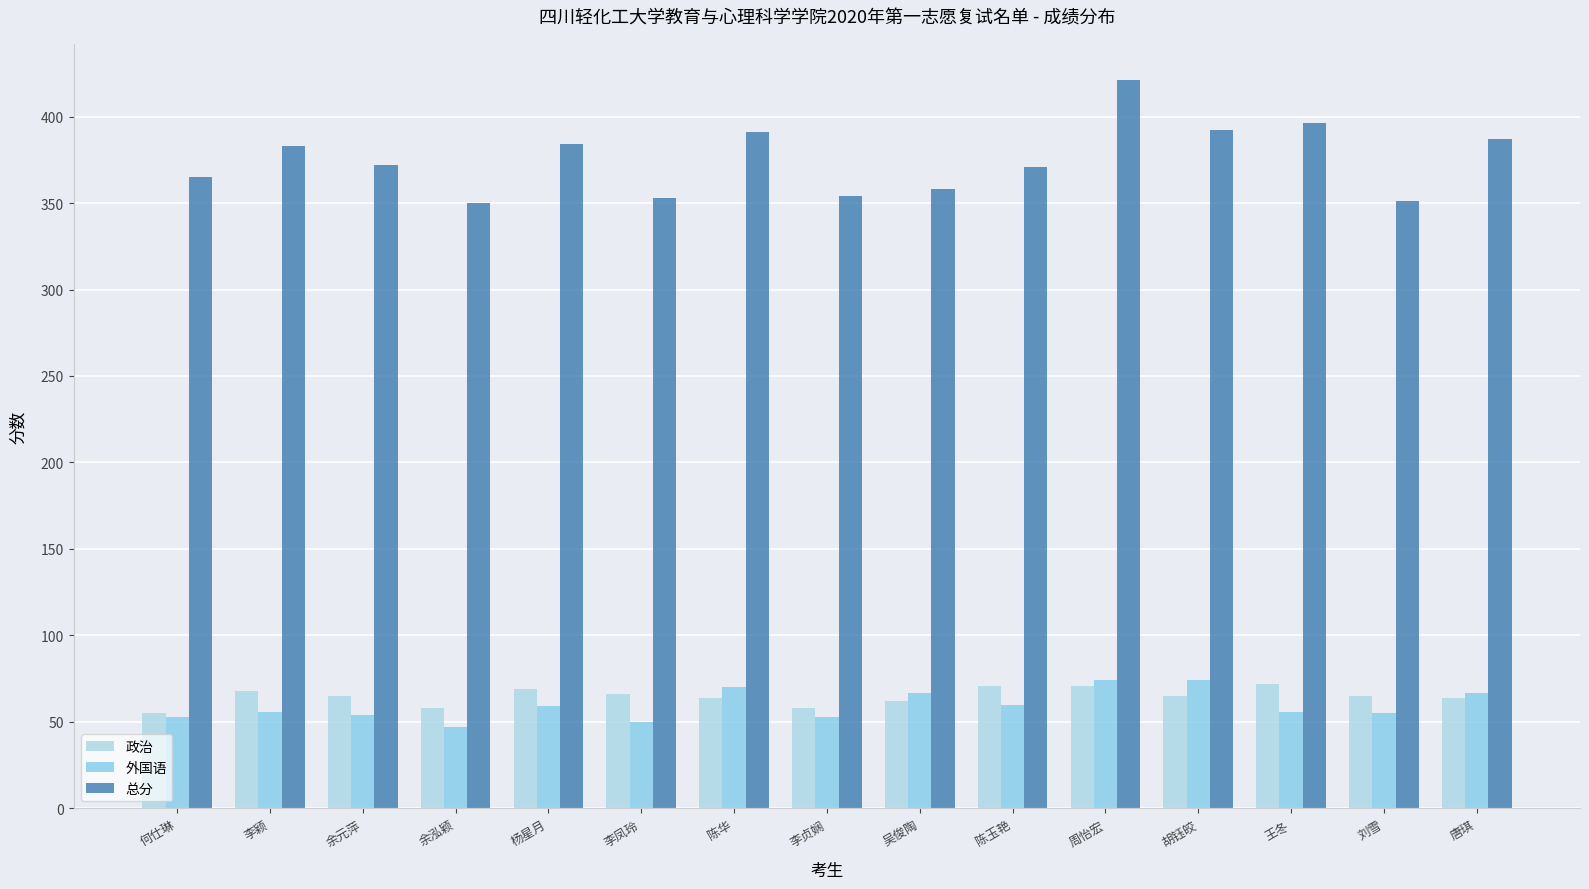

The value of 总分 at 刘雪 is 220. True or false?

False